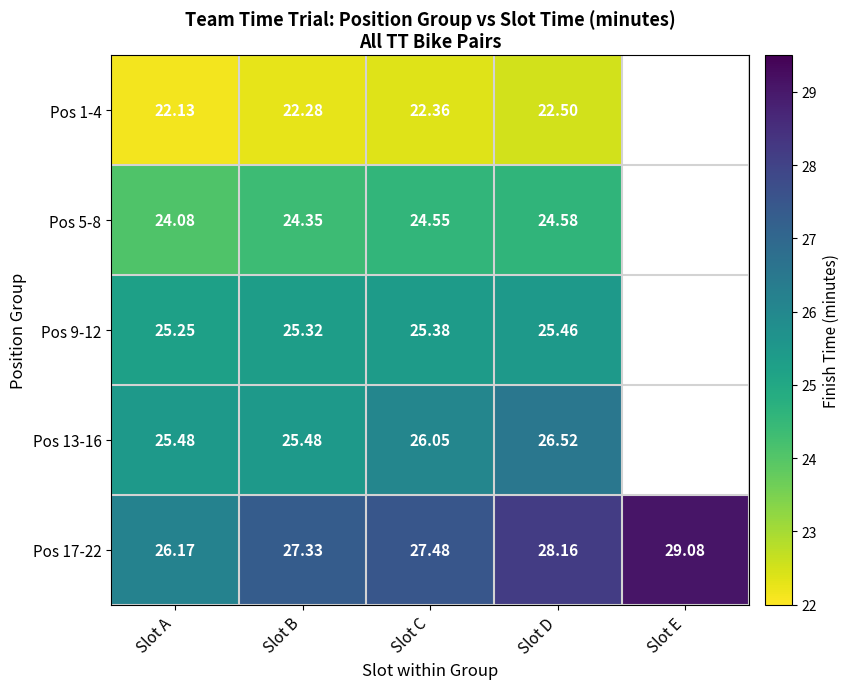

Is the value of Pos 17-22 at Slot E greater than the value of Pos 13-16 at Slot C?

Yes